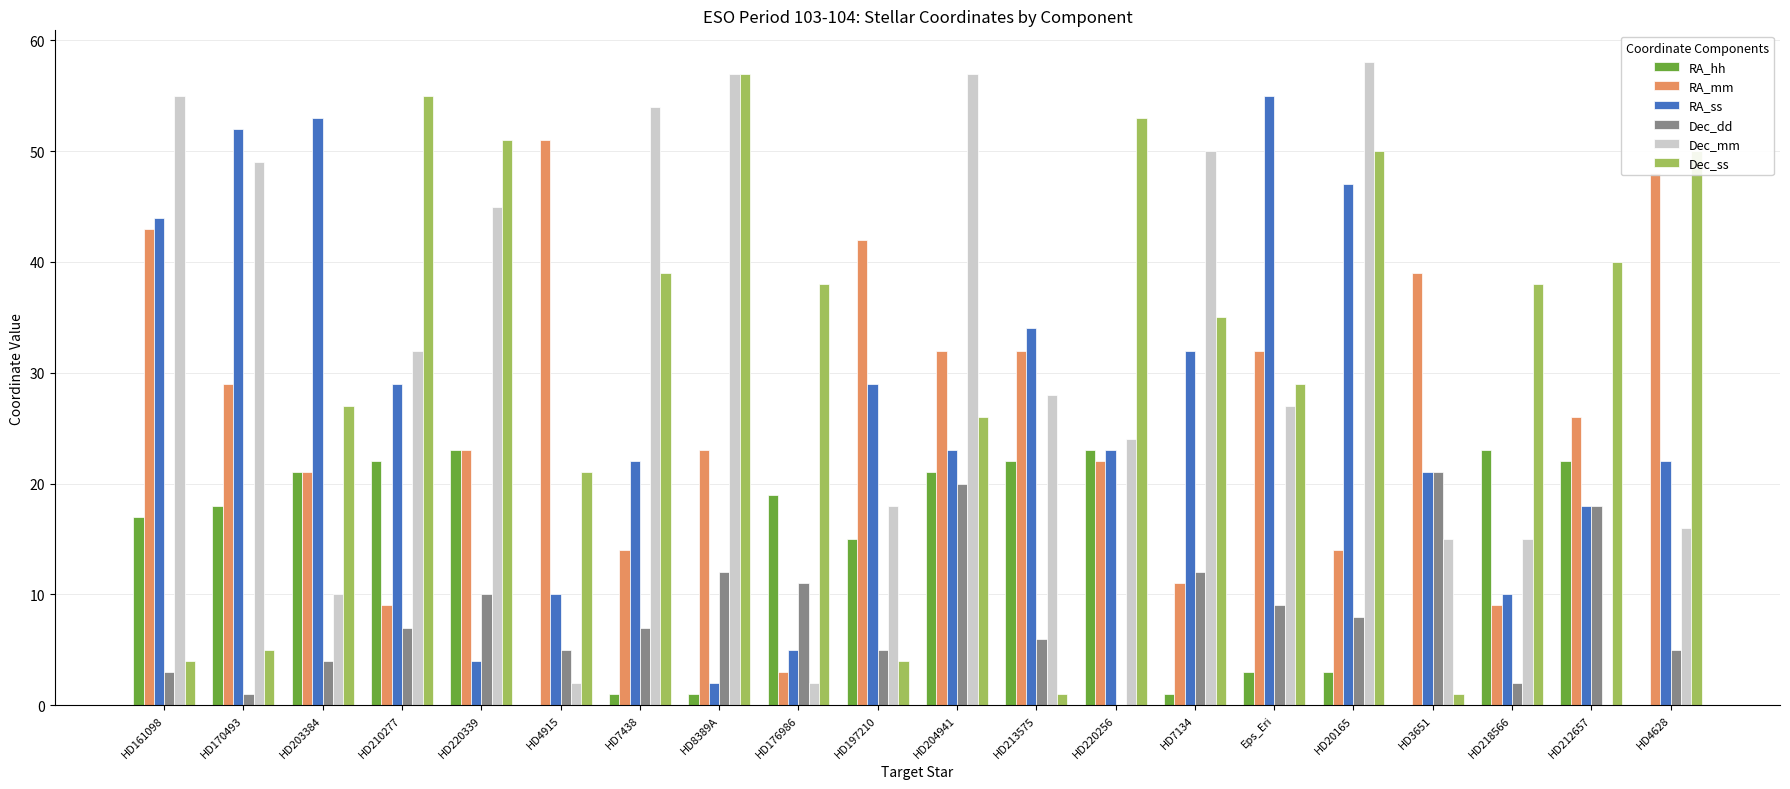

Is the value of RA_hh at Eps_Eri greater than the value of RA_ss at HD176986?

No